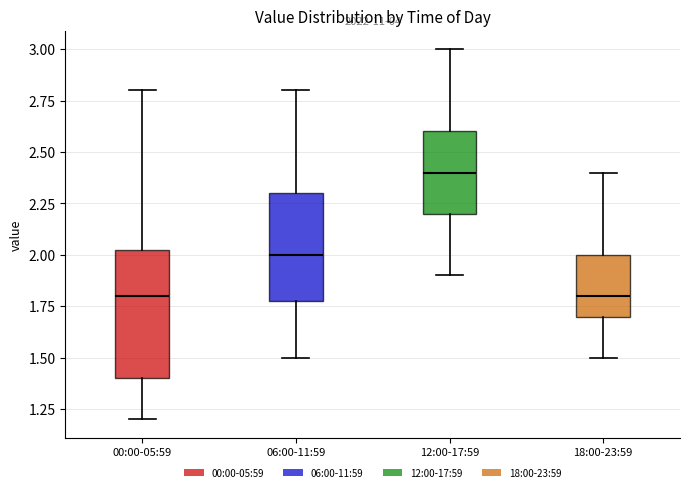

Where does the median line of the box for 12:00-17:59 sit on the y-axis? The values are not printed on the chart, so give them approximately, as read against the axis.

2.40